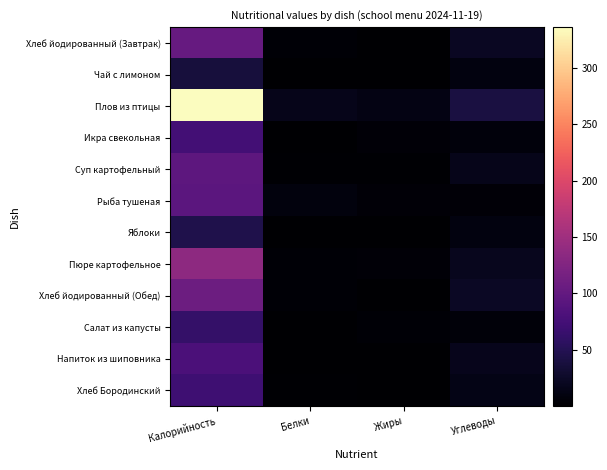

Reading right to left, transcribe all the data shown in this chart.

Хлеб йодированный (Завтрак): Углеводы=22.0	Жиры=0.3	Белки=3.3	Калорийность=103.2
Чай с лимоном: Углеводы=9.5	Жиры=0.0	Белки=0.1	Калорийность=37.3
Плов из птицы: Углеводы=39.8	Жиры=13.1	Белки=16.1	Калорийность=336.0
Икра свекольная: Углеводы=7.5	Жиры=4.7	Белки=1.1	Калорийность=74.3
Суп картофельный: Углеводы=16.4	Жиры=2.2	Белки=2.1	Калорийность=95.7
Рыба тушеная: Углеводы=4.8	Жиры=4.5	Белки=9.0	Калорийность=93.2
Яблоки: Углеводы=9.8	Жиры=0.4	Белки=0.4	Калорийность=45.0
Пюре картофельное: Углеводы=19.7	Жиры=4.7	Белки=3.2	Калорийность=135.8
Хлеб йодированный (Обед): Углеводы=23.0	Жиры=0.4	Белки=3.5	Калорийность=108.0
Салат из капусты: Углеводы=6.5	Жиры=3.6	Белки=1.1	Калорийность=61.7
Напиток из шиповника: Углеводы=17.1	Жиры=0.2	Белки=0.3	Калорийность=81.0
Хлеб Бородинский: Углеводы=13.8	Жиры=0.4	Белки=2.3	Калорийность=70.4